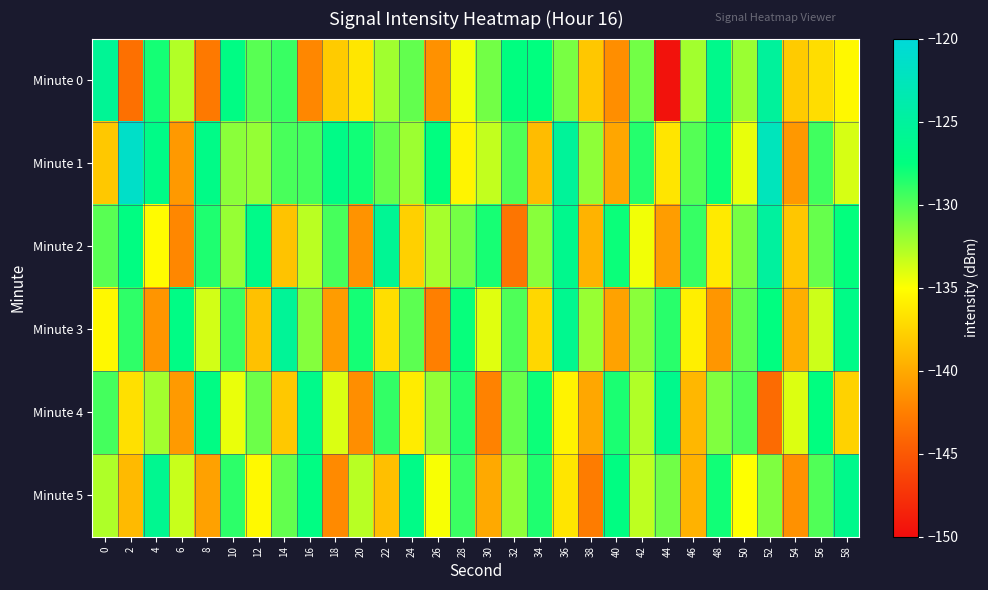

At which category is the sum across all series the highest?

52